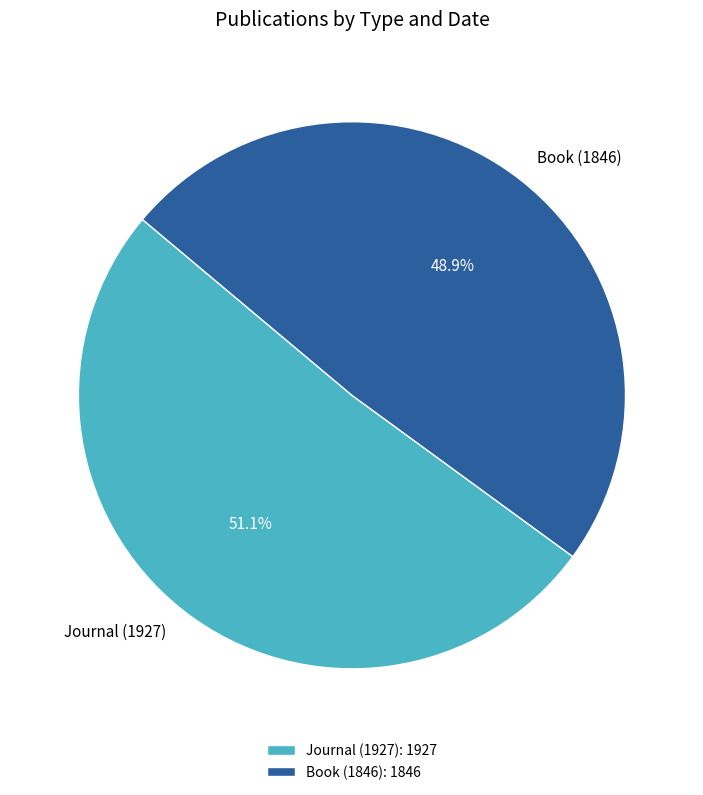

Between Book (1846) and Journal (1927), which is larger?

Journal (1927)